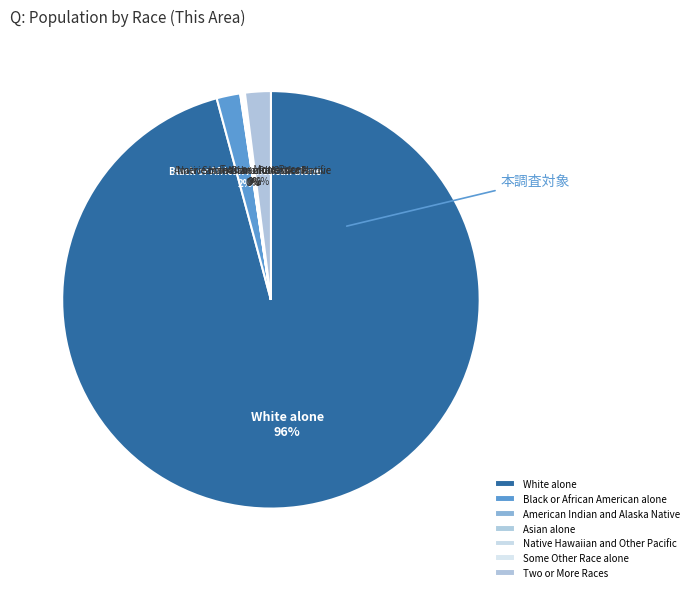

To the nearest percent, what is the combined percentage of Two or More Races and Black or African American alone?

4%